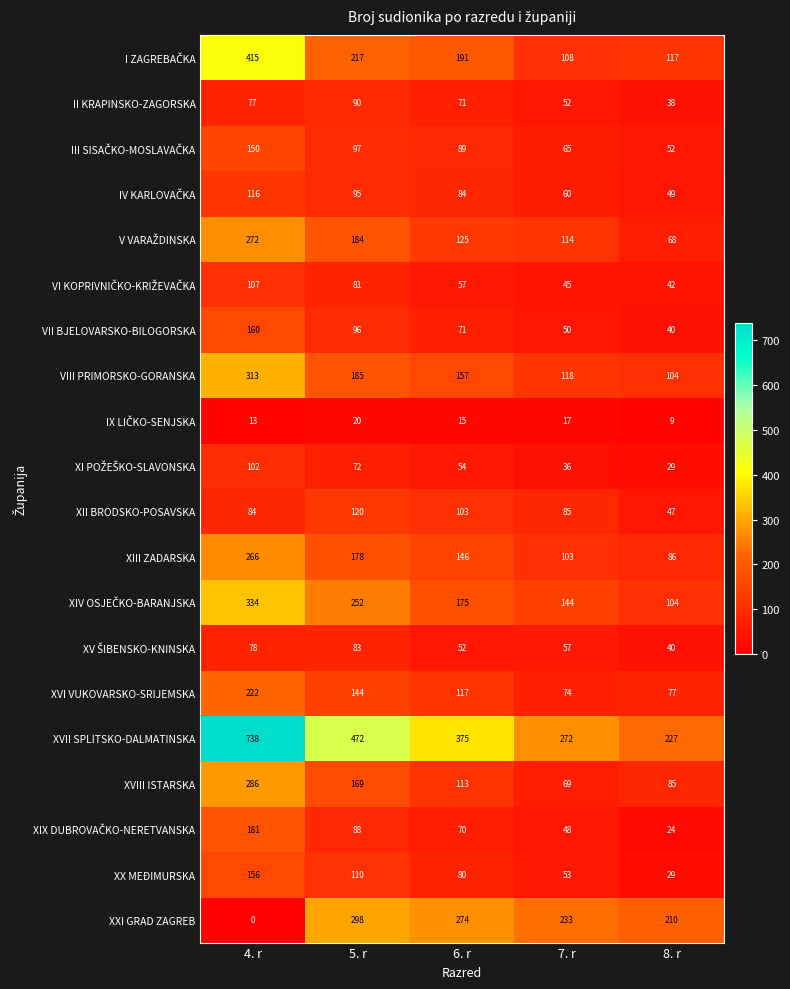

True or false: XII BRODSKO-POSAVSKA has a value of 84 at 4. r.

True